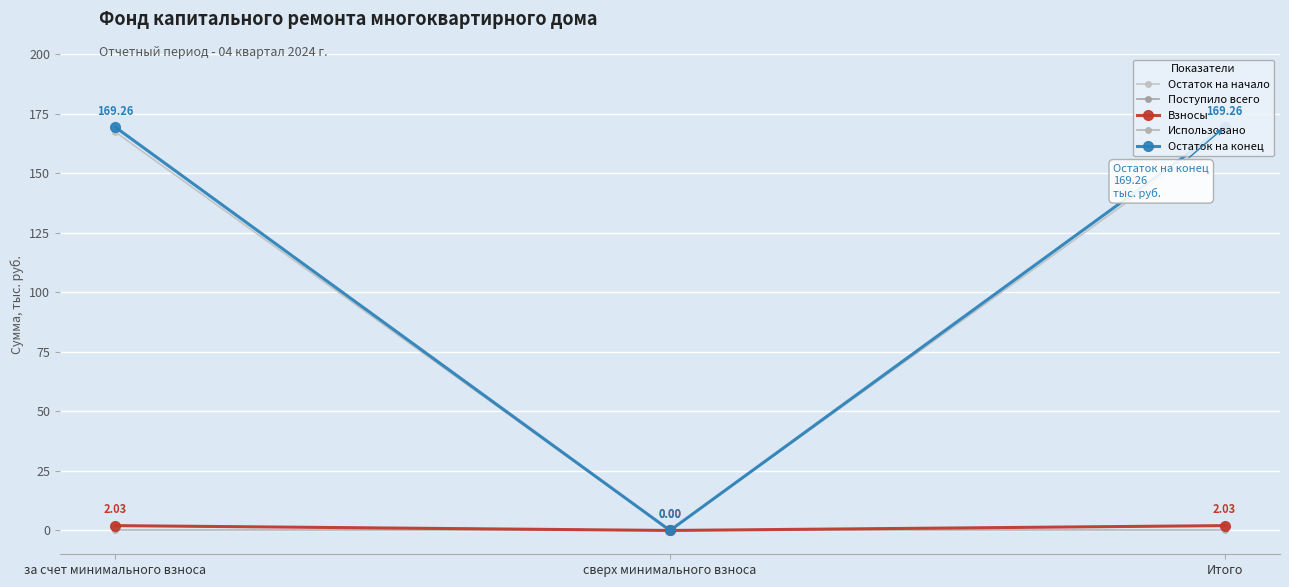

Which category has the highest value in the Остаток на начало series?

за счет минимального взноса